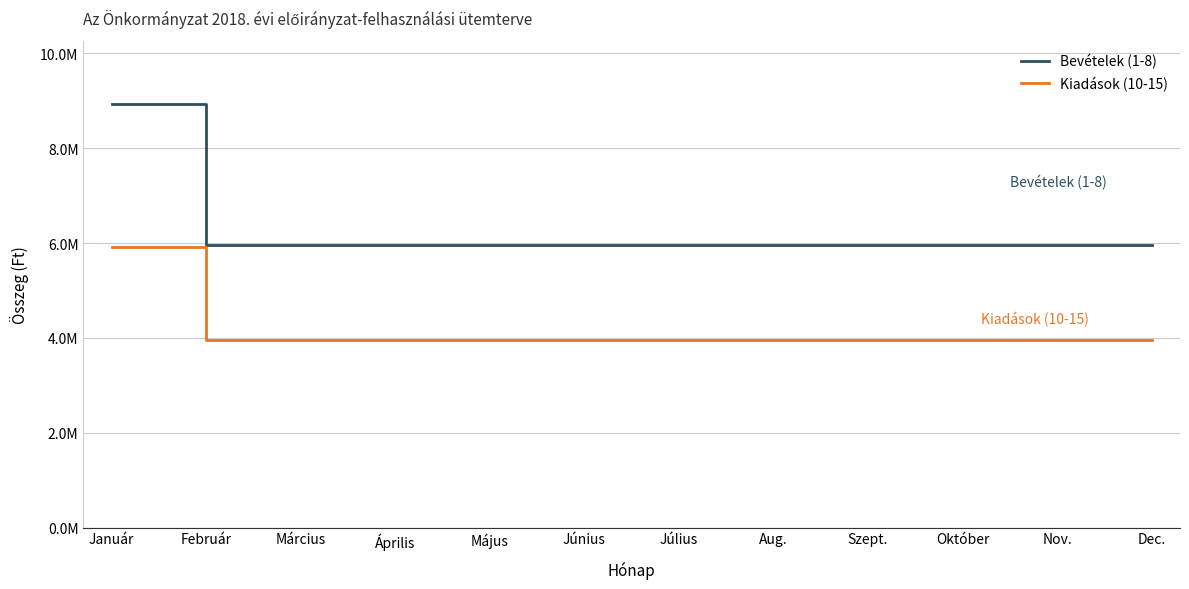

What is the value of the Bevételek (1-8) point at the 5th from the left?

5951558.7